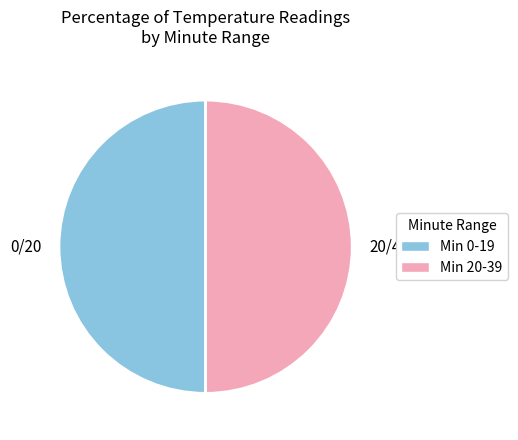

How many segments does this pie chart have?

2